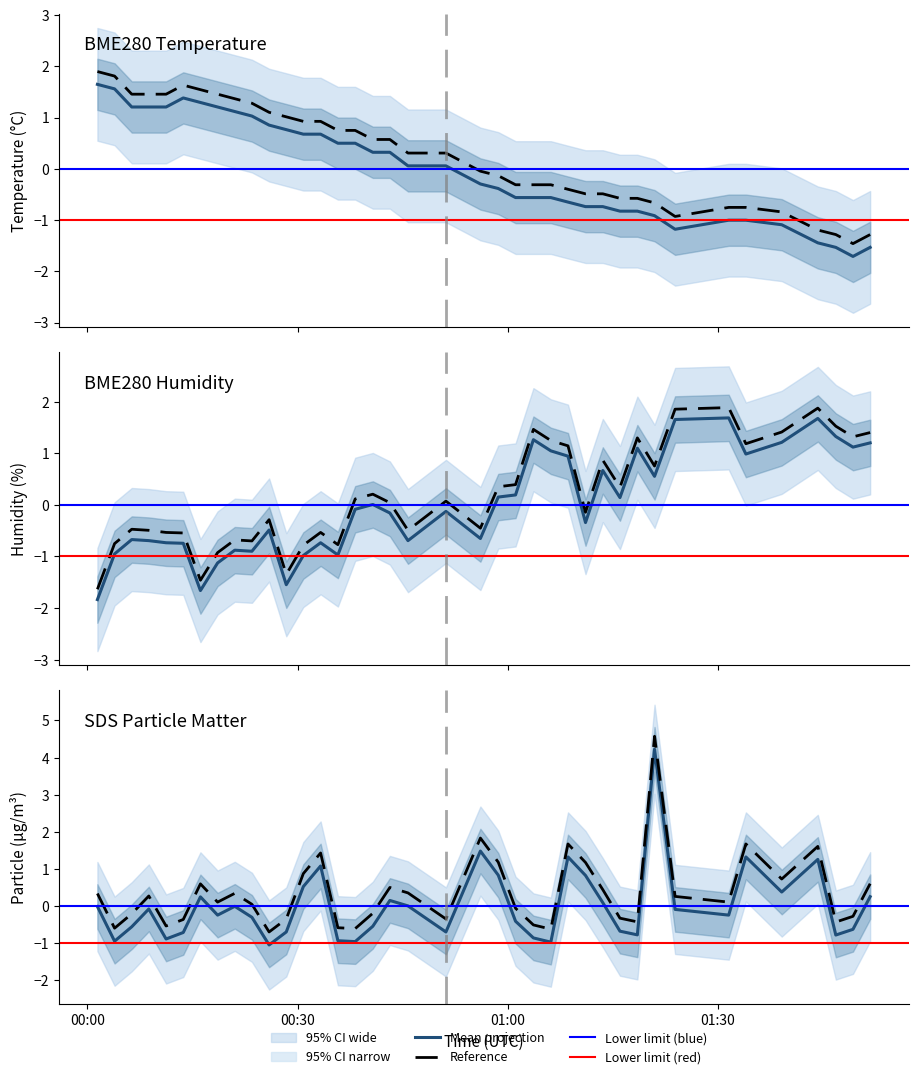

Between which two adjacent categories do SDS_P1 and BME280_temperature first intersect?

2022/05/11 00:30:49 and 2022/05/11 00:33:17